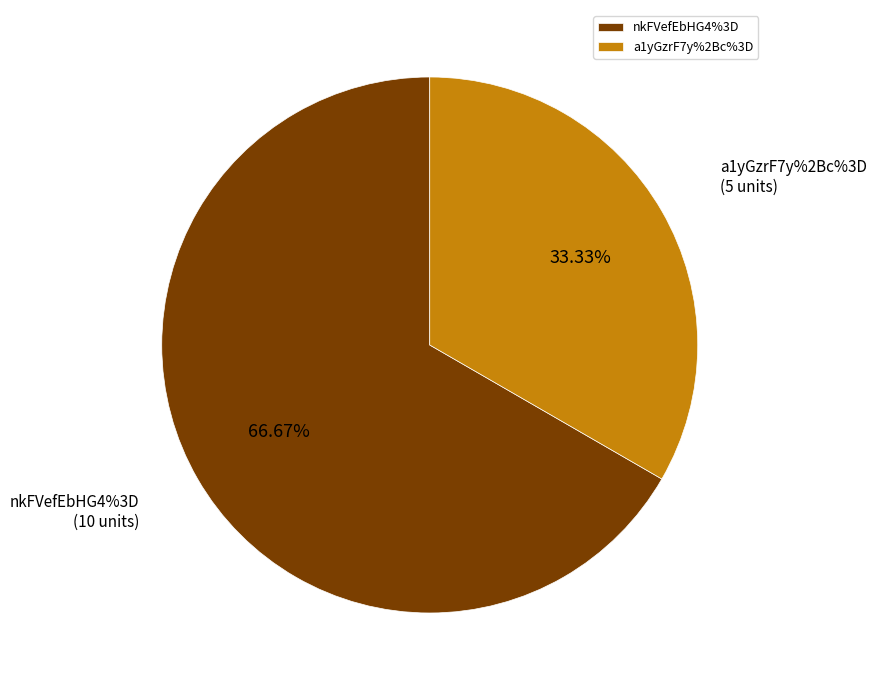

How many slices are in this pie chart?

2